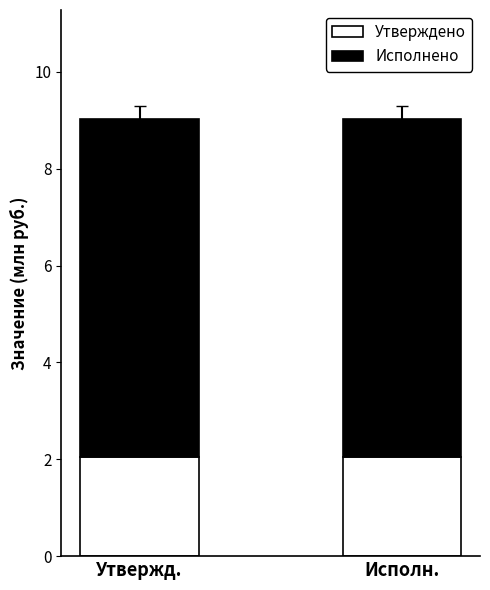

True or false: Утверждено has a value of 2.0 at Исполн..

True